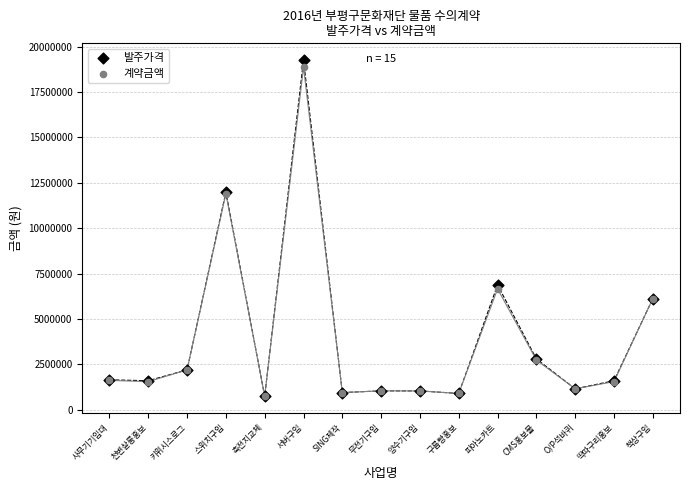

Which series contains the highest Y value?

발주가격